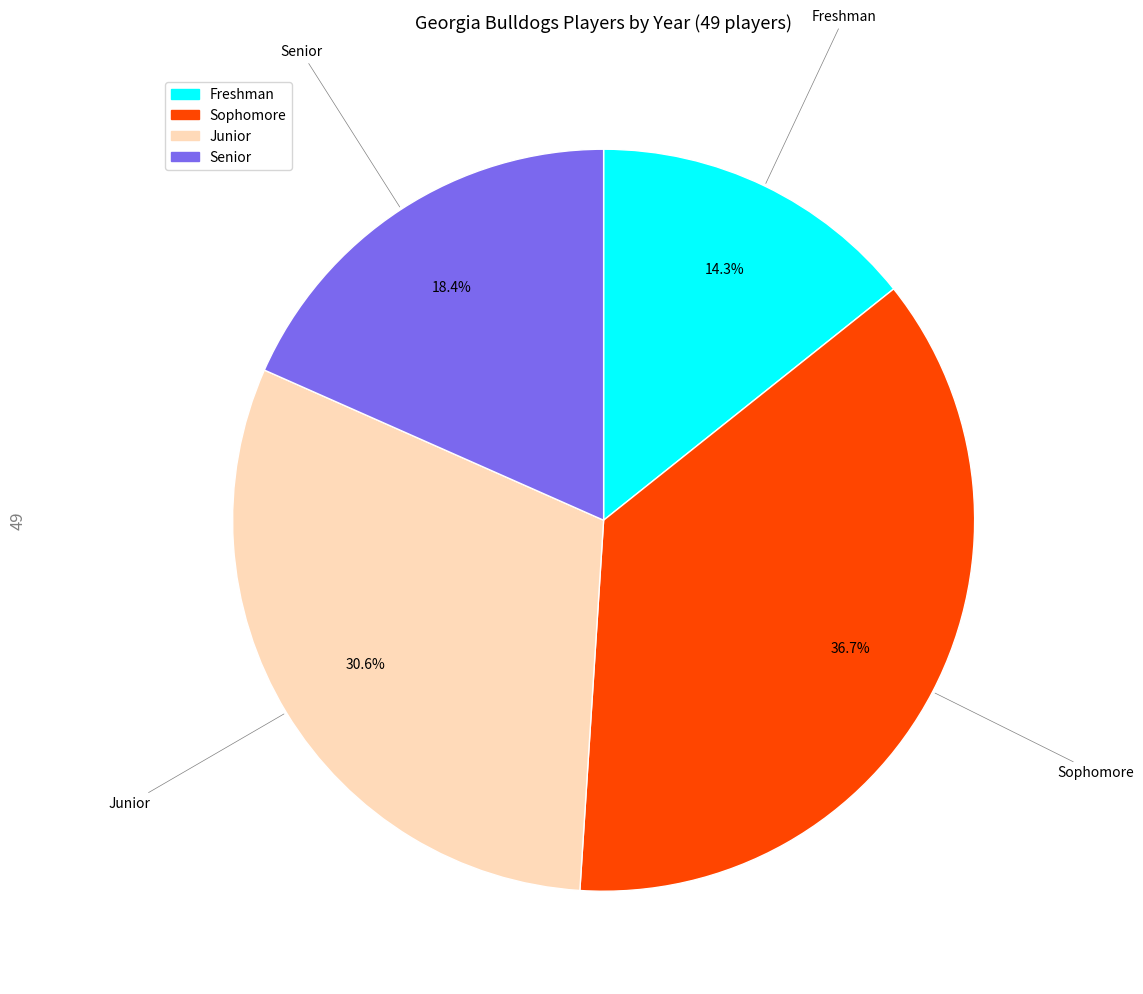

How many slices are in this pie chart?

4